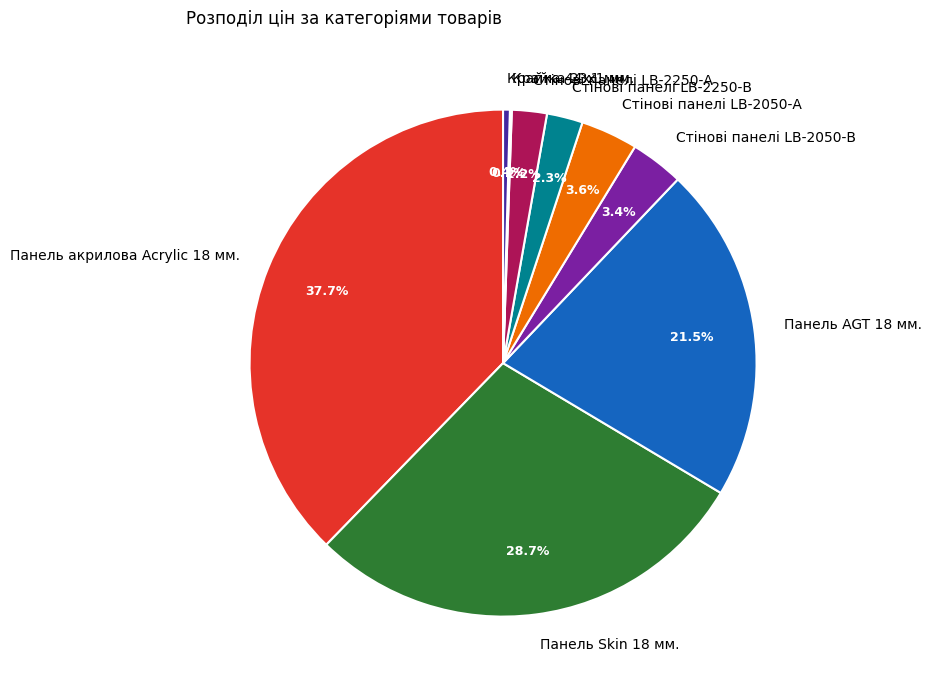

Is there a majority slice in this chart?

No